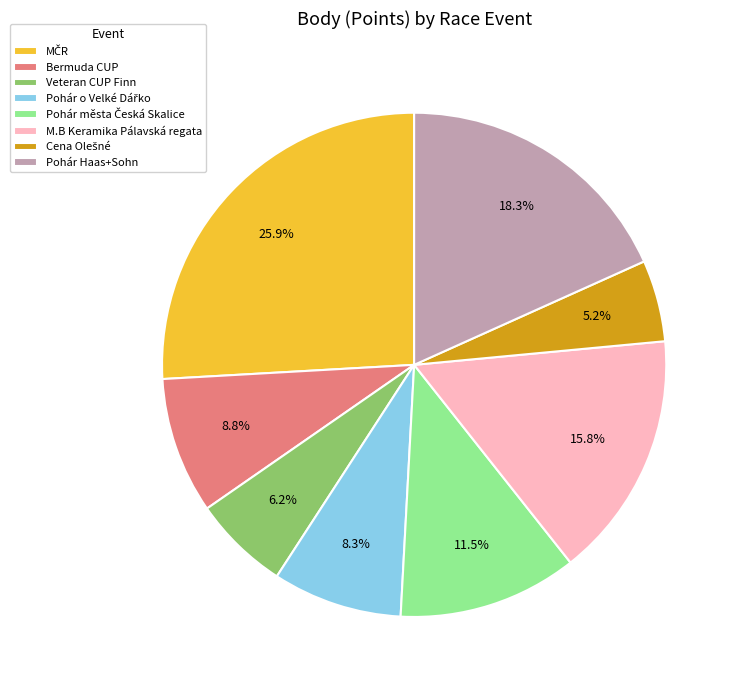

Is there any slice that represents more than half of the pie?

No